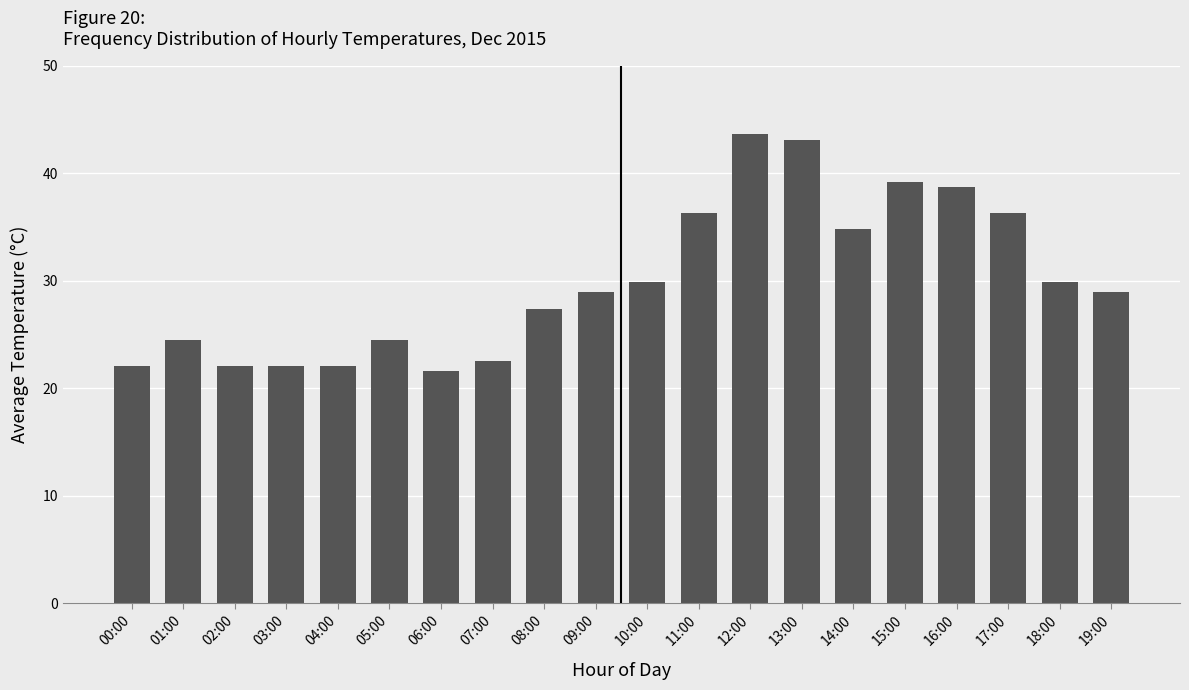

Which category has the lowest value across all series?

06:00